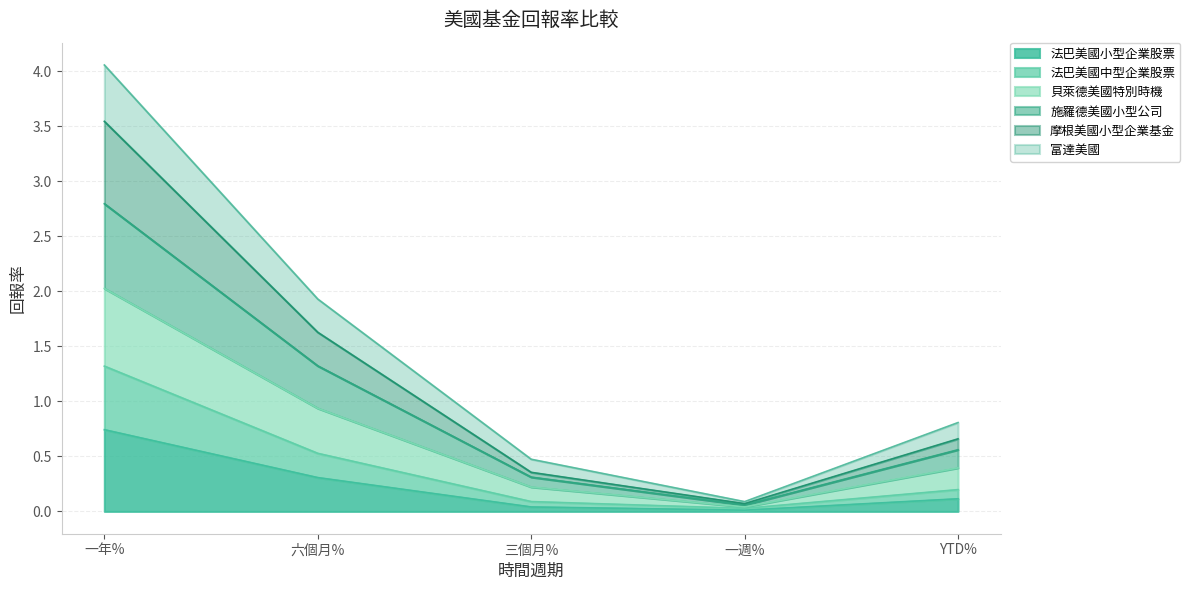

True or false: 貝萊德美國特別時機 has more than 0 points higher than both neighbors.

False